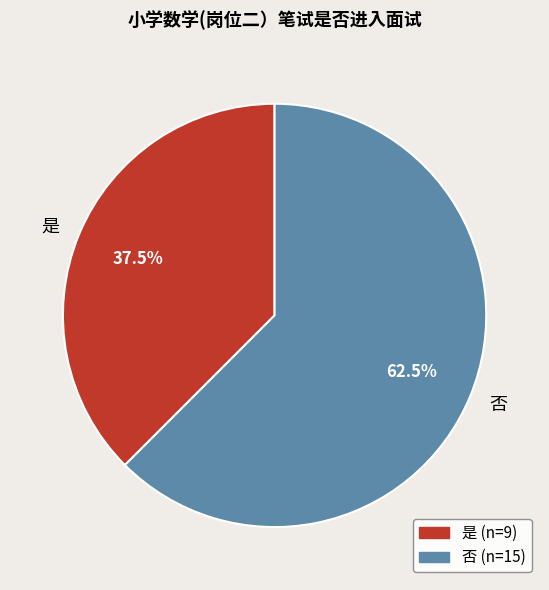

Which slice is the largest?

否